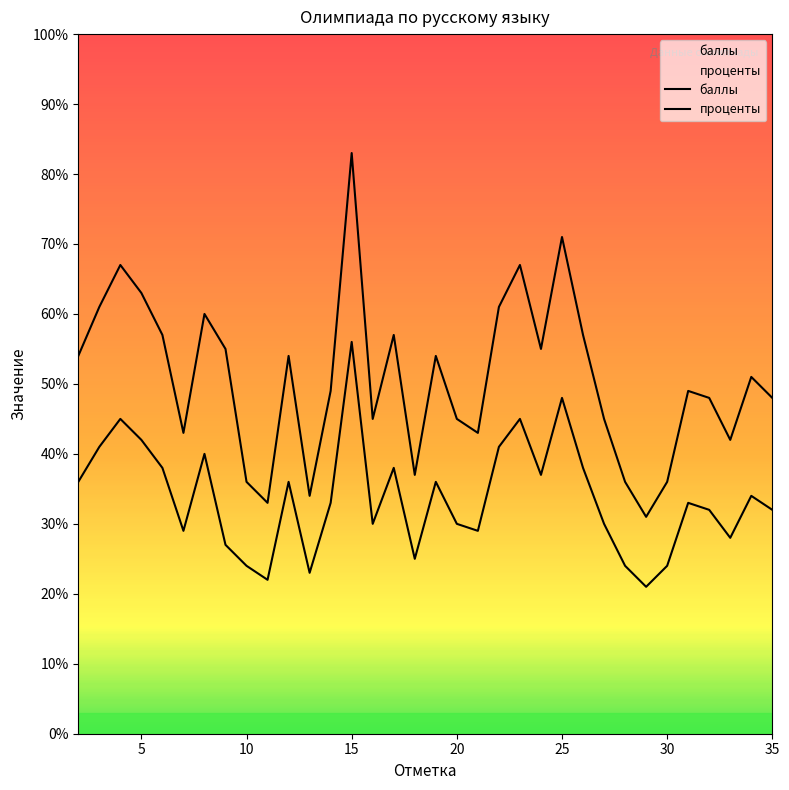

How many lines are shown in the chart?

2